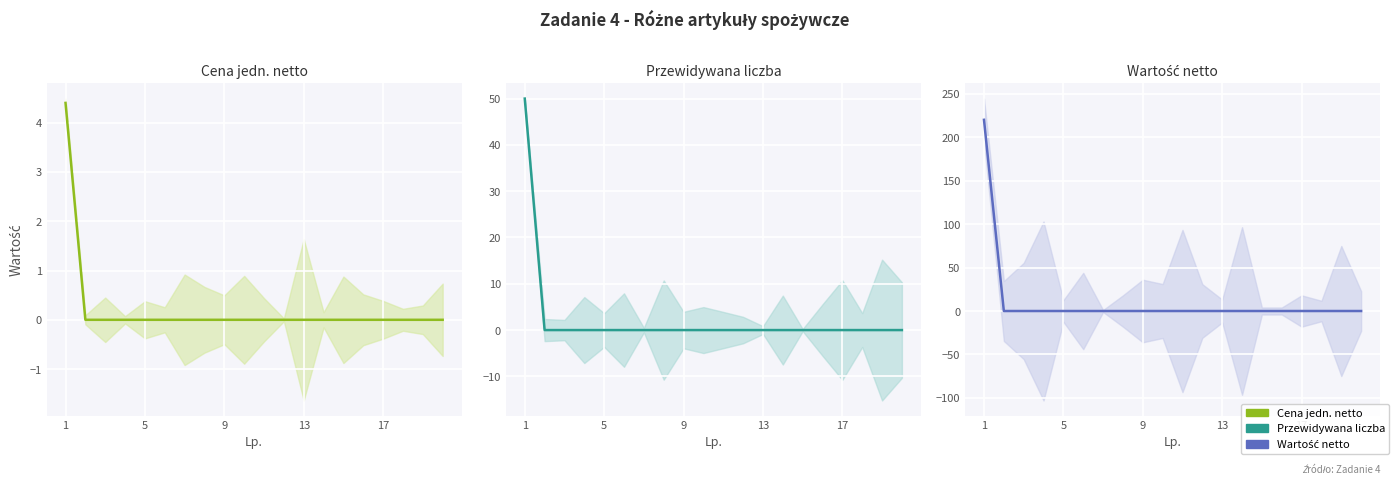

Rank the series at 5 from lowest to highest value.

Cena jedn. netto, Przewidywana liczba, Wartość netto